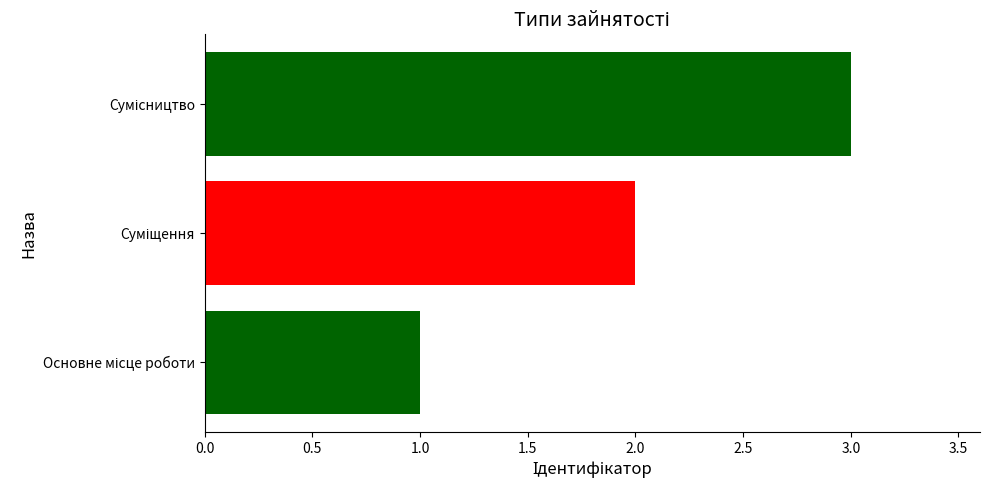

What is the greatest value displayed?

3